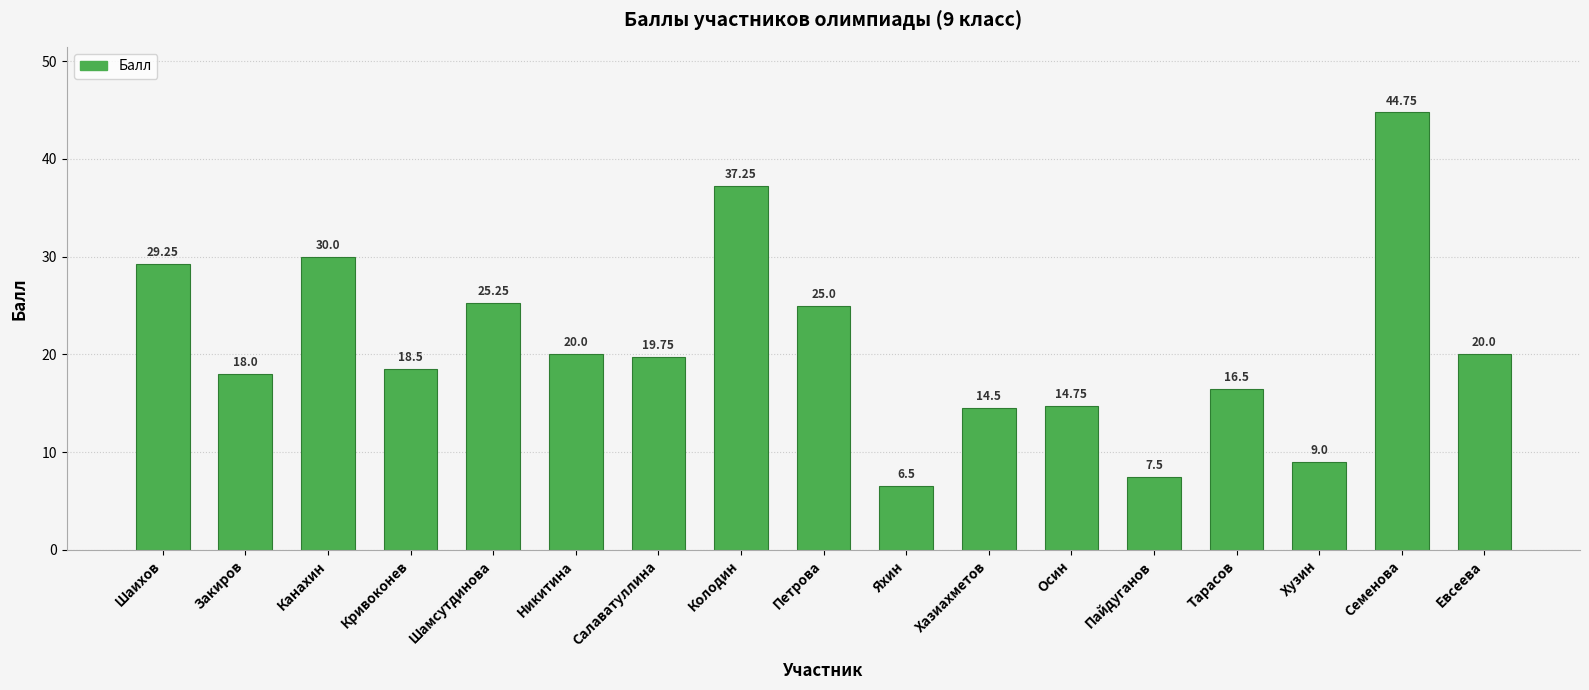

What is the change in value from Шамсутдинова to Колодин?

+12.0